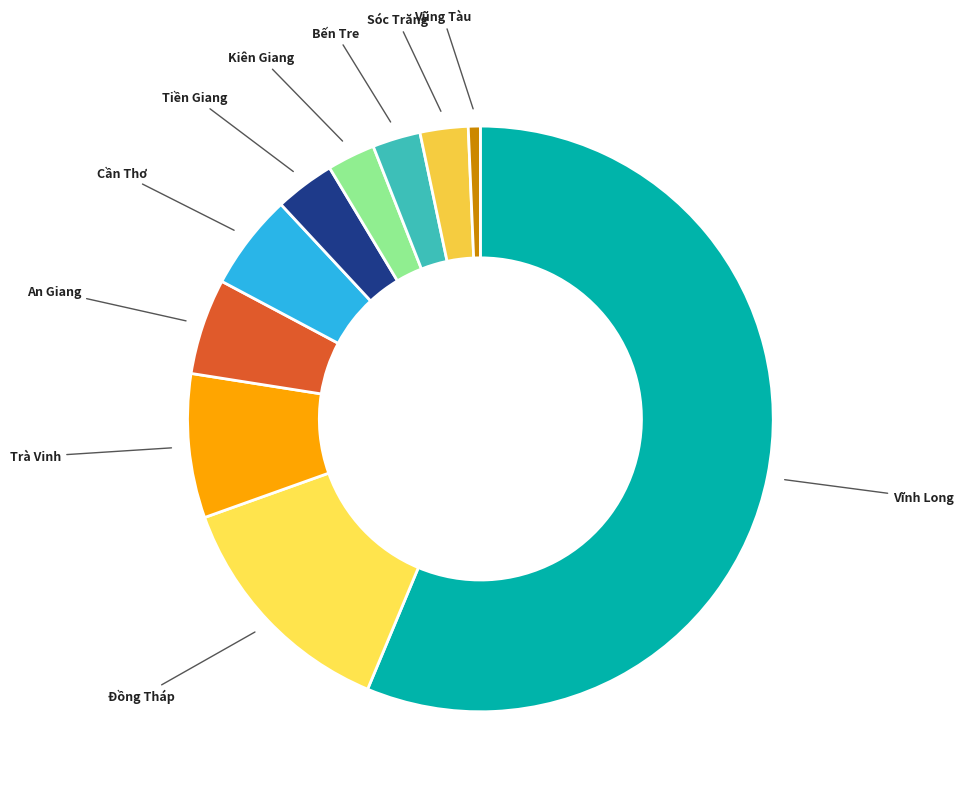

What is the smallest slice in the pie chart?

Vũng Tàu